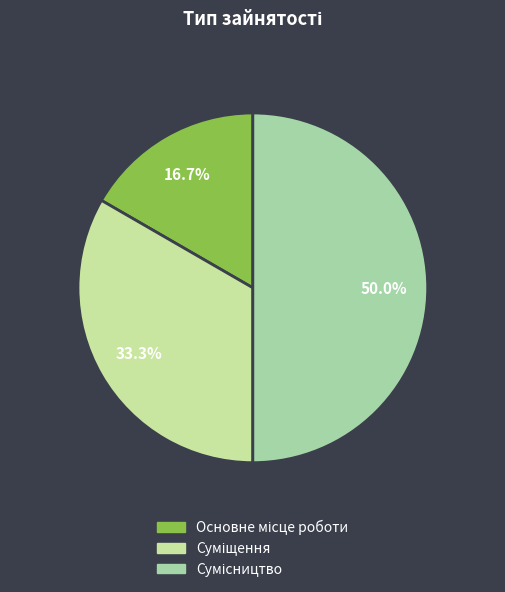

Count the number of slices in the pie.

3